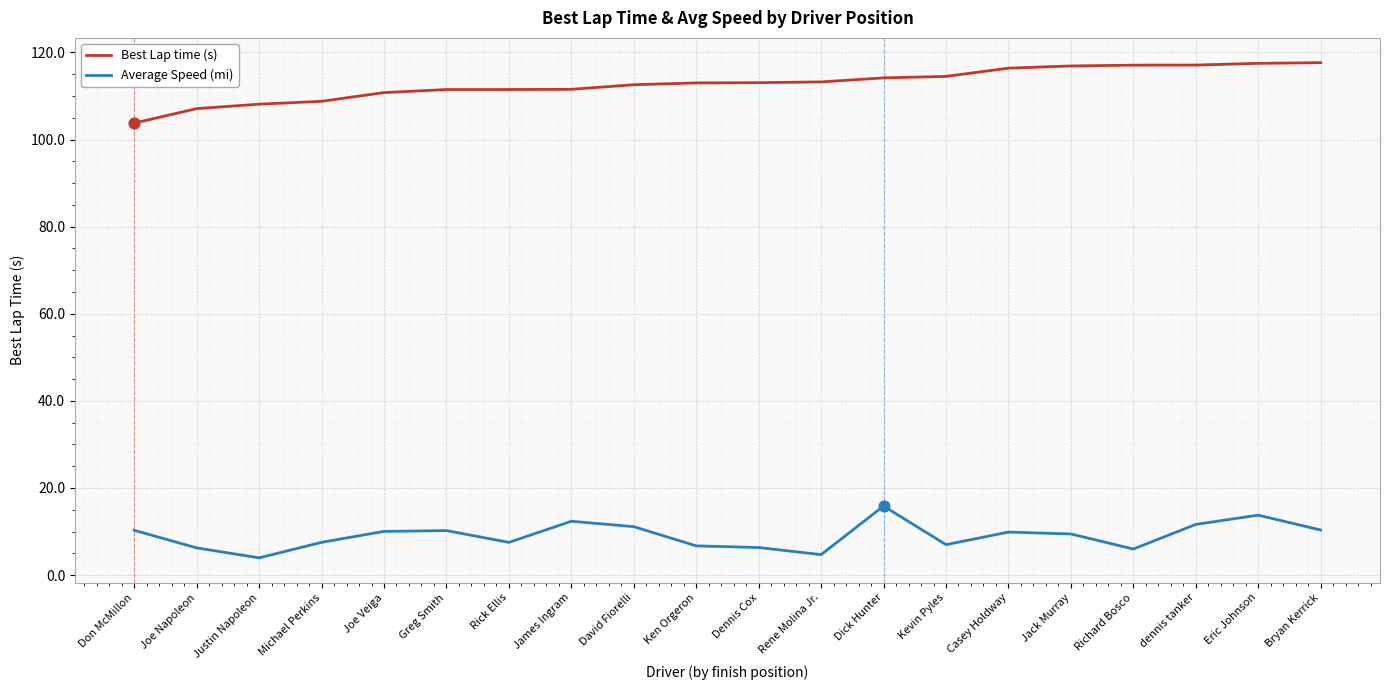

Which series has the largest total across all categories?

Best Lap time (s)